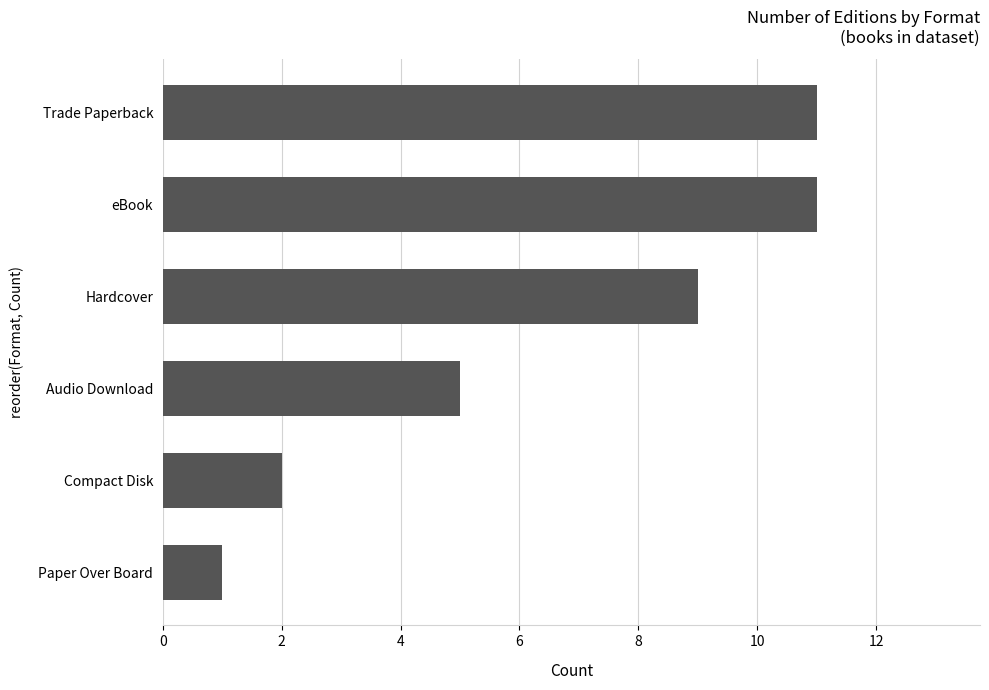

What is the ratio of the value at Compact Disk to the value at Audio Download?

0.4